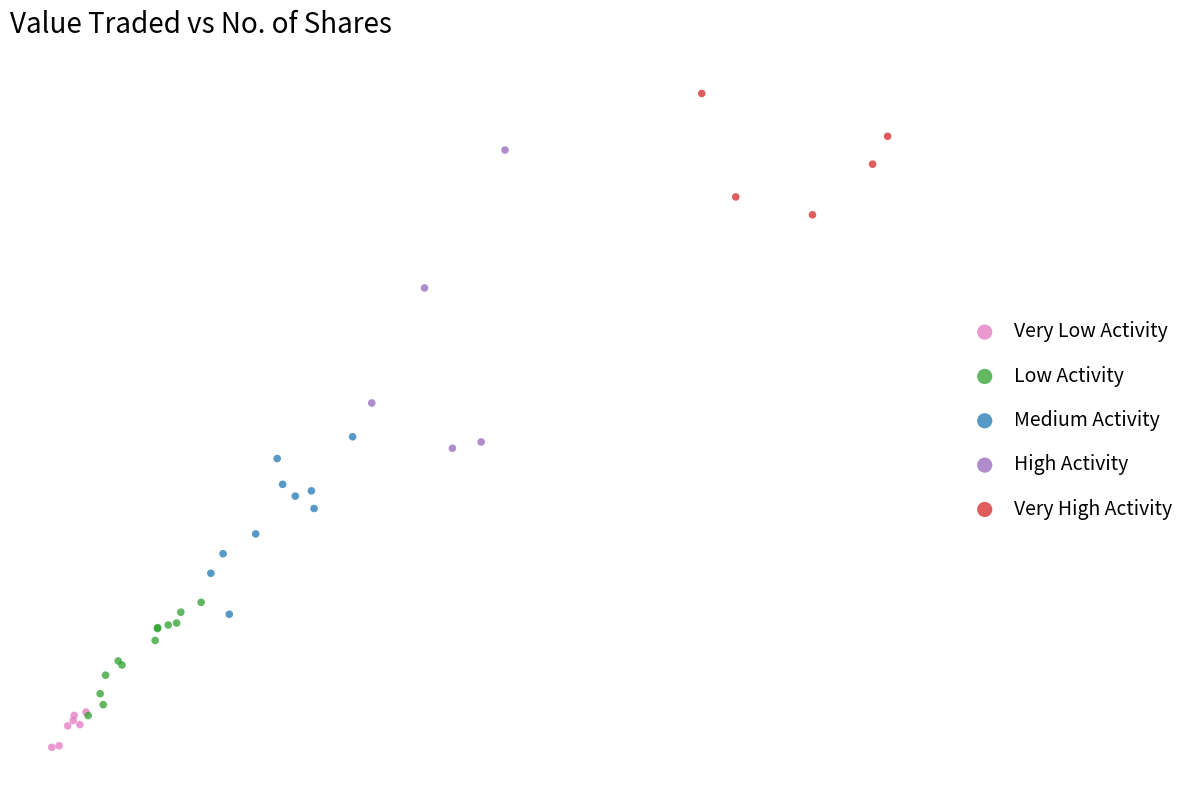

Which series reaches the maximum Y coordinate?

Very High Activity